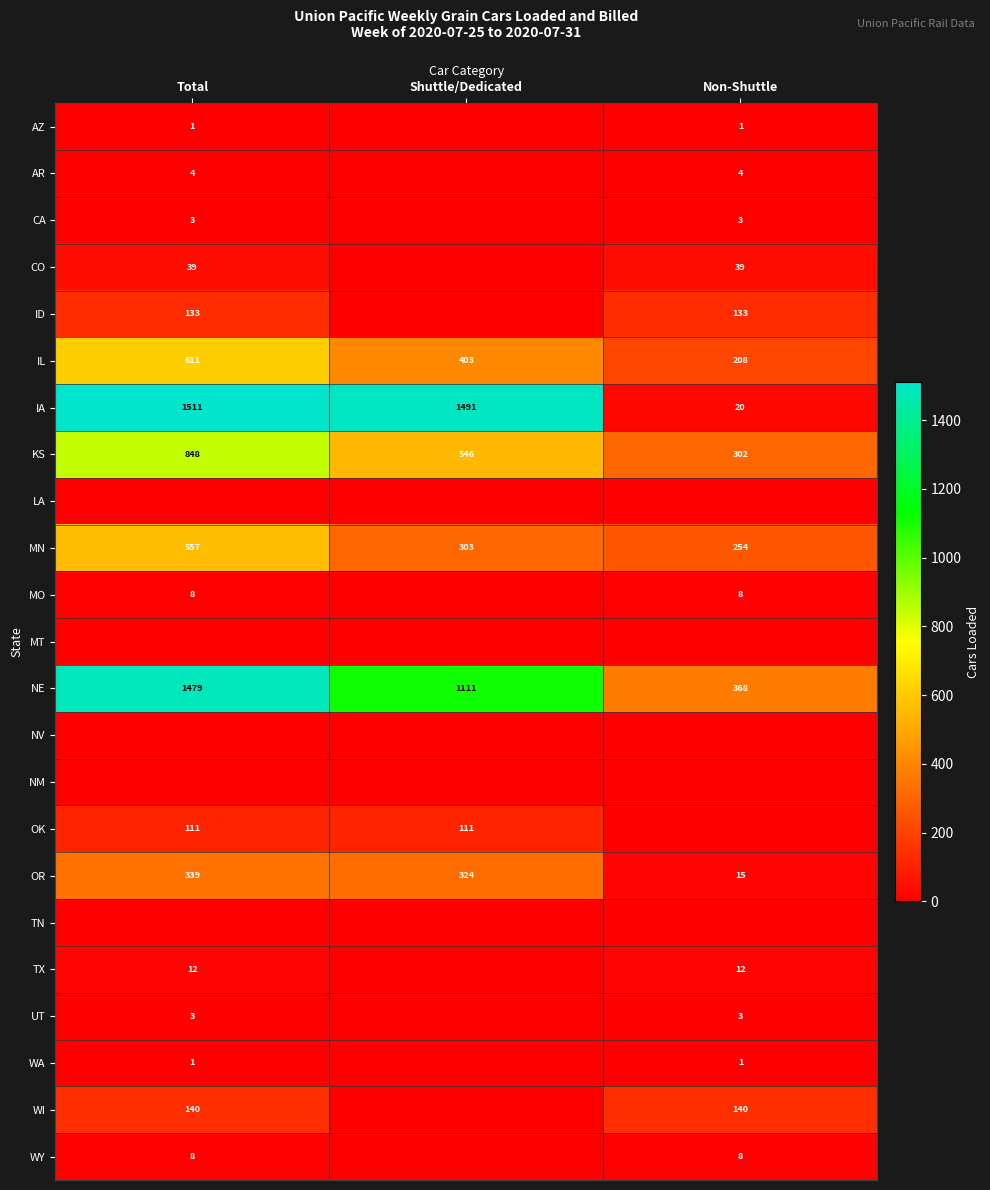

Is it true that MO equals 5 at Total?

False